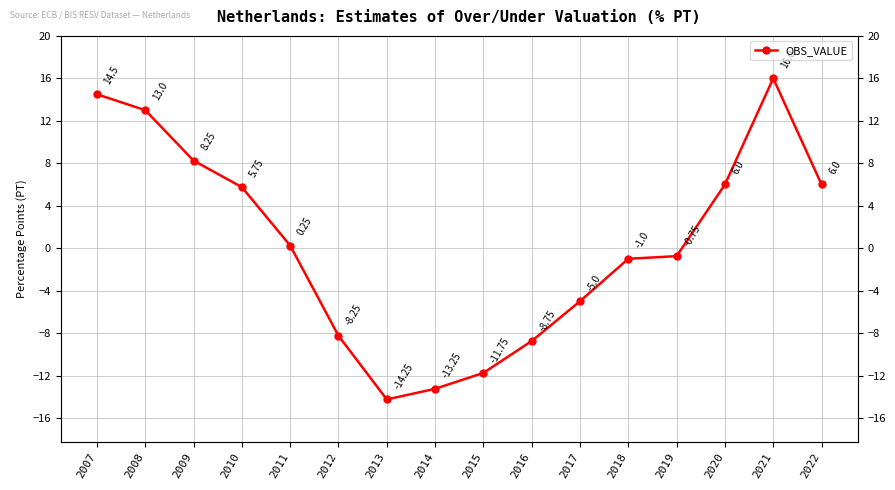

Reading left to right, list all the values displayed in this chart.

2007=14.5	2008=13.0	2009=8.2	2010=5.8	2011=0.2	2012=-8.2	2013=-14.2	2014=-13.2	2015=-11.8	2016=-8.8	2017=-5.0	2018=-1.0	2019=-0.8	2020=6.0	2021=16.0	2022=6.0